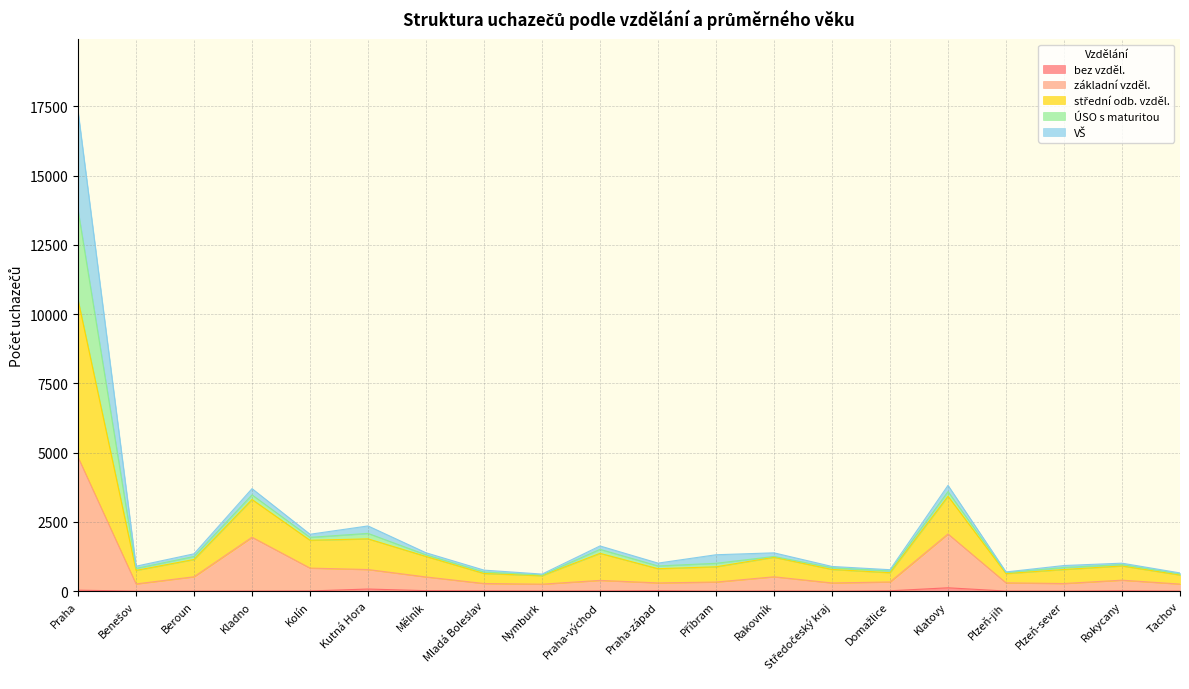

Where does the bez vzděl. series first go above 7?

Praha